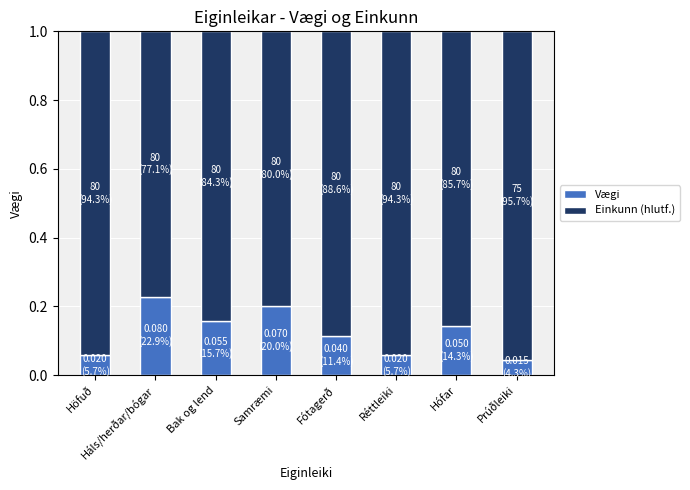

Count the Vægi values in the range 0 to 1.

8